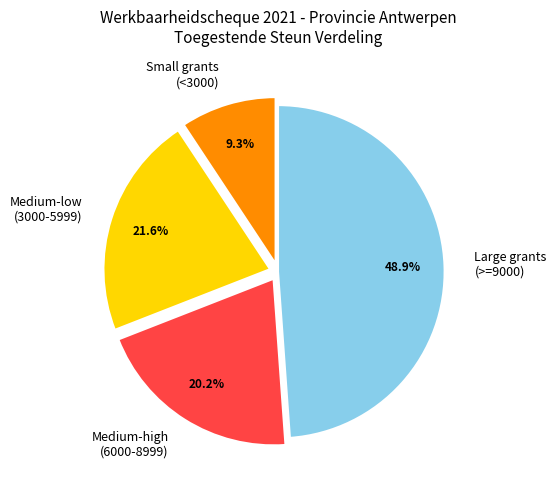

Which has a higher value, Medium-high (6000-8999) or Large grants (>=9000)?

Large grants (>=9000)